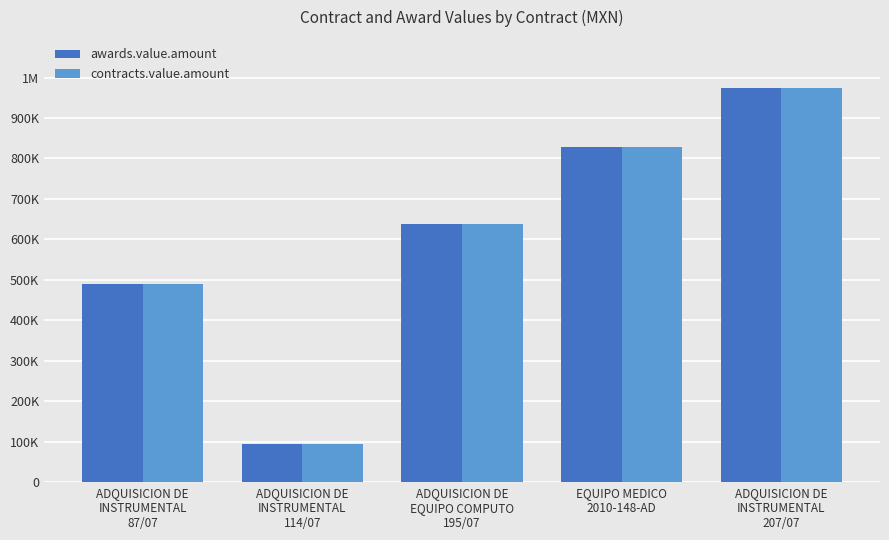

Are the bars horizontal?

No